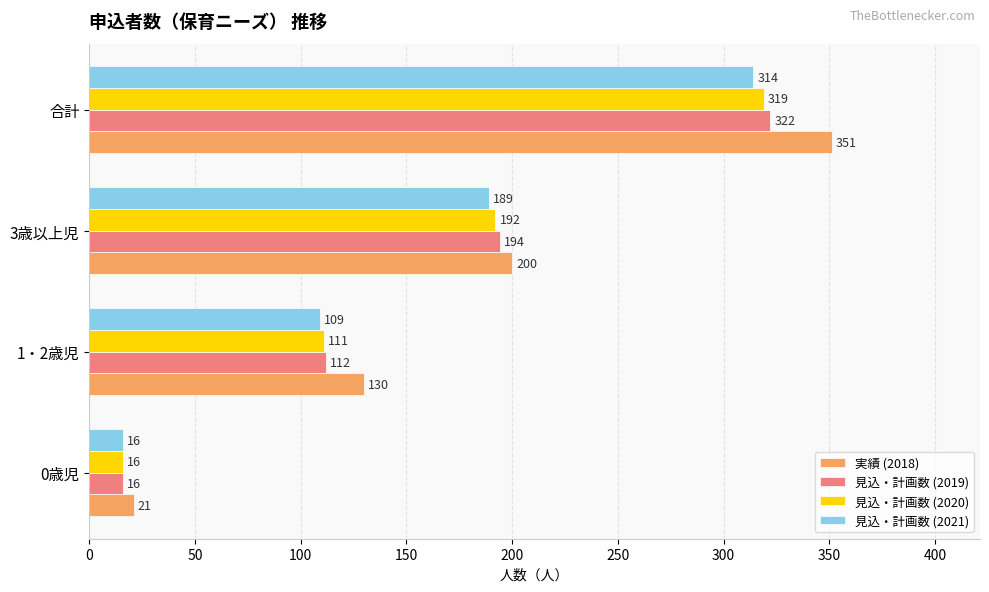

What is the difference between the maximum and second lowest values in the 見込・計画数 (2019) series?

210